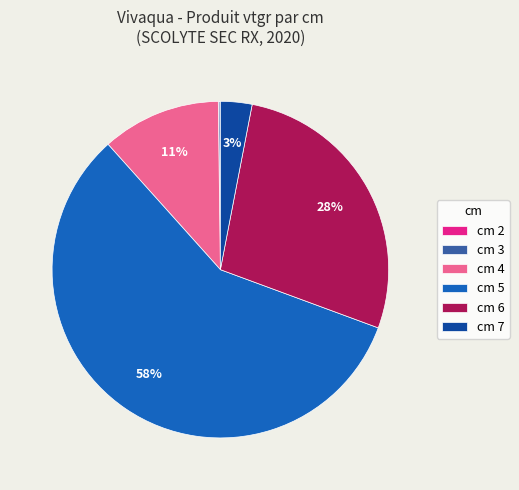

What is the majority slice?

cm 5